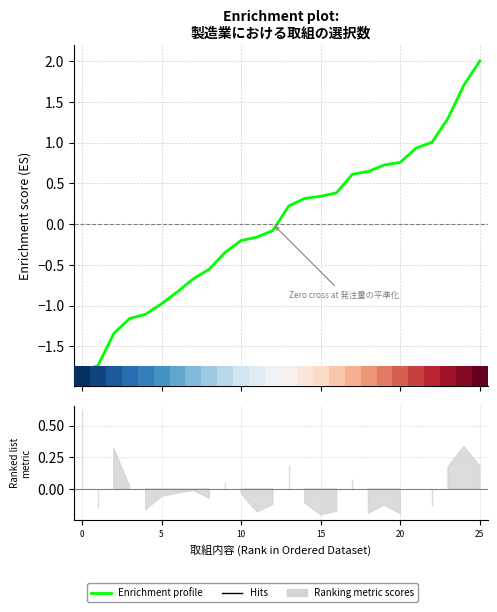

What is the approximate value at 15?

0.3